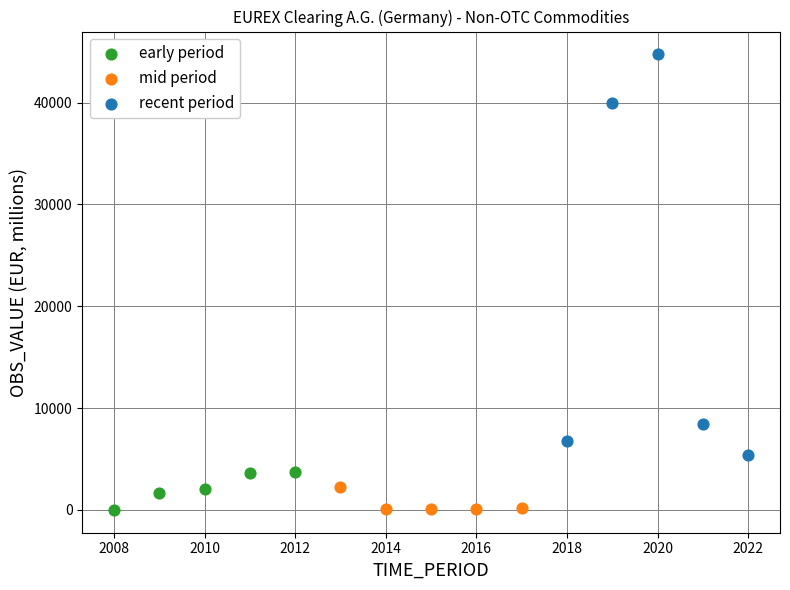

Which series has the widest spread of Y values?

recent period